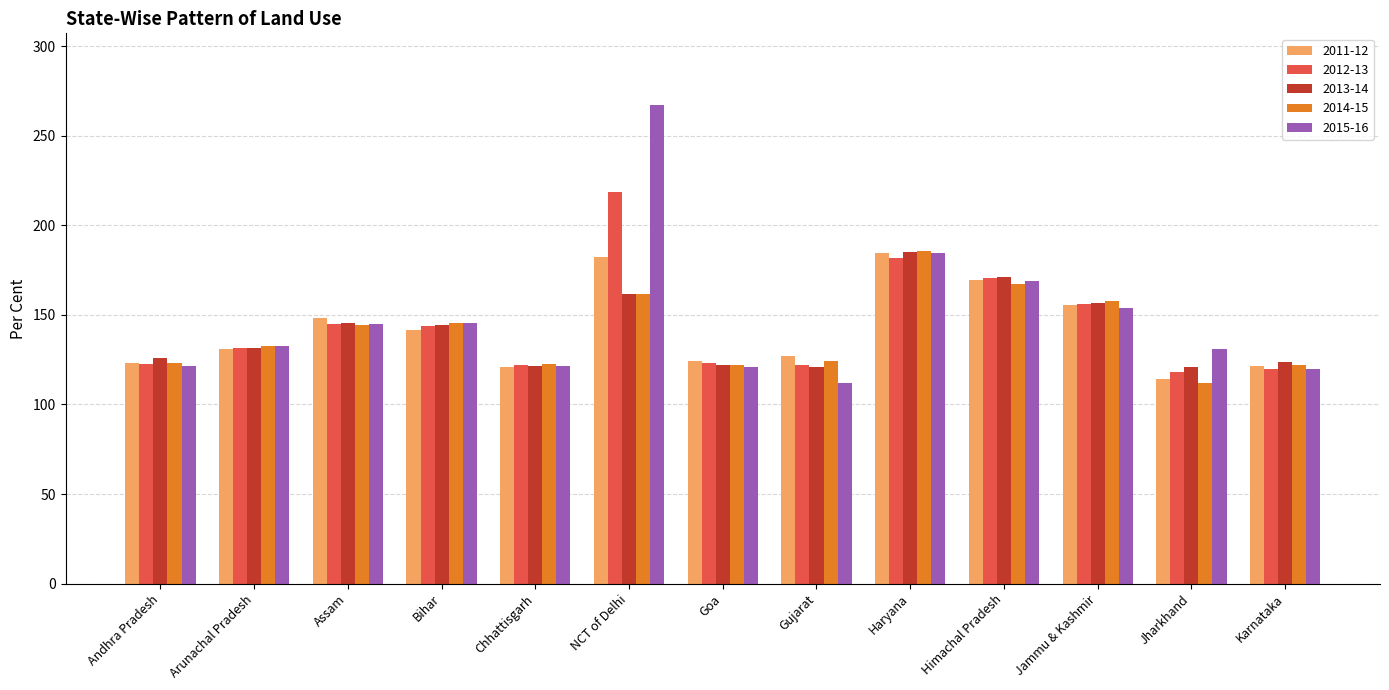

What is the difference between the highest and lowest values at Assam?

4.1